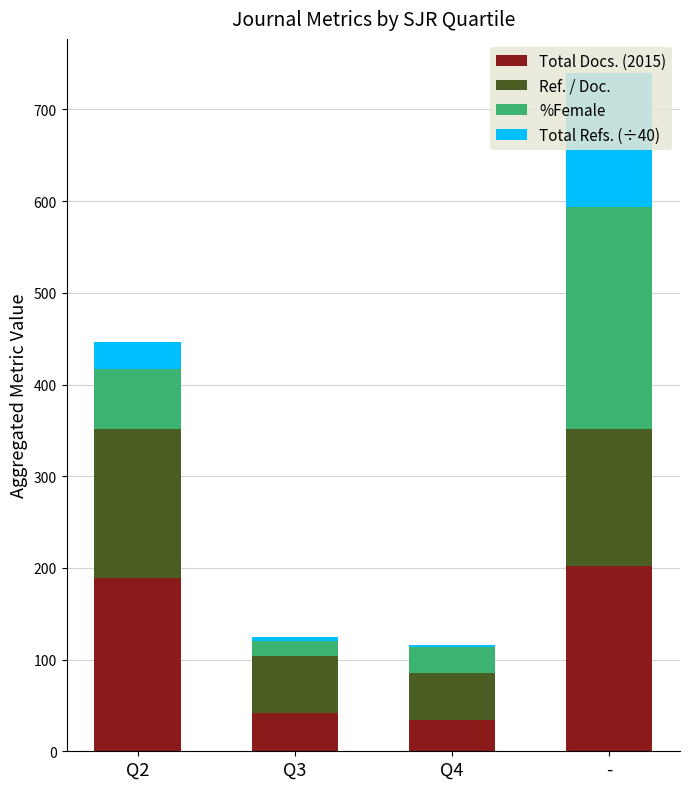

At which category is the sum across all series the highest?

-